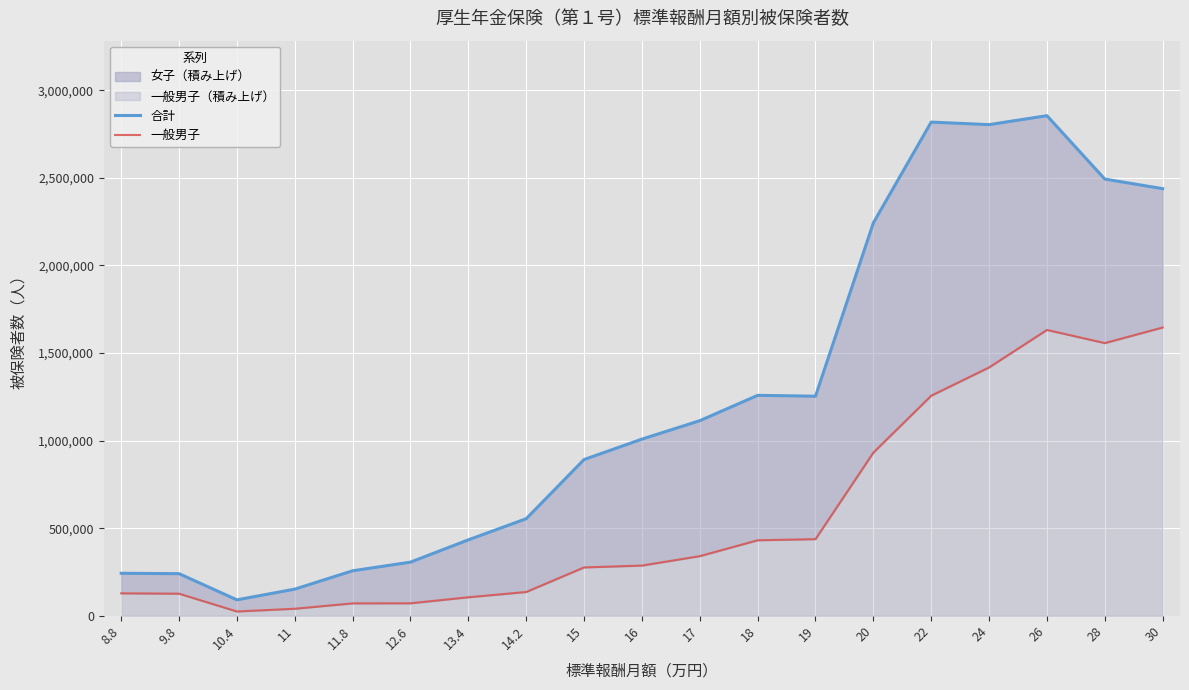

What is the label of the 12th point from the right?

14.2